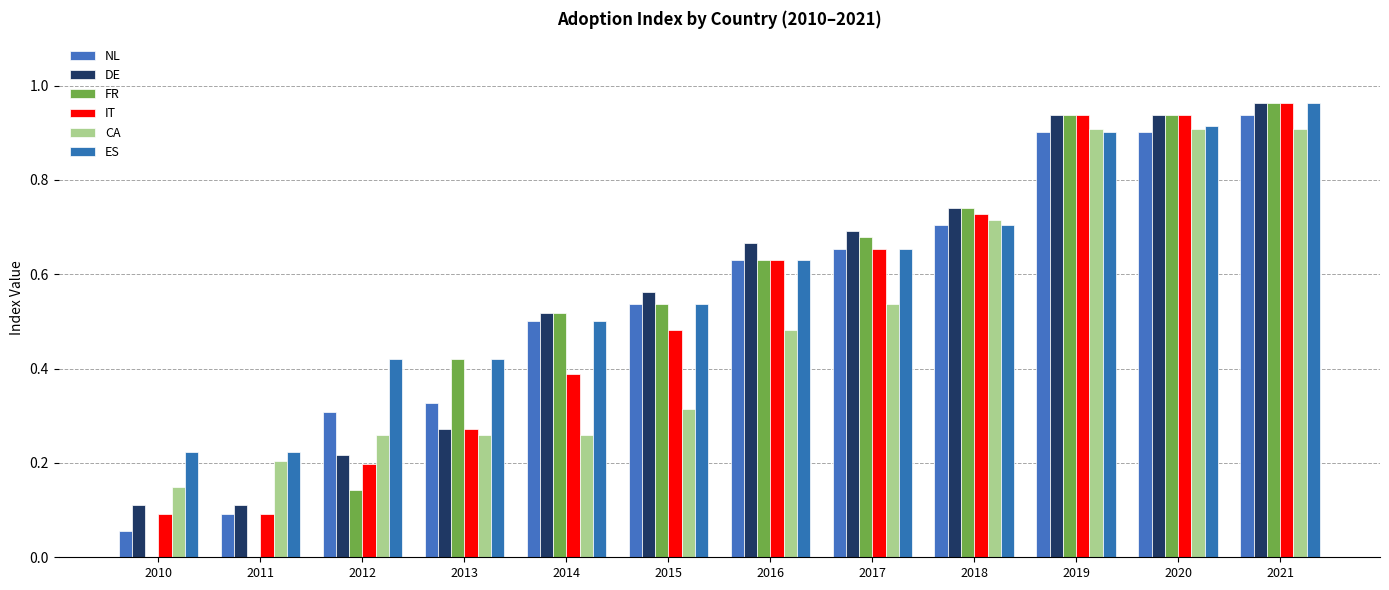

Reading right to left, extract all data points from this chart.

NL: 0.9	0.9	0.9	0.7	0.7	0.6	0.5	0.5	0.3	0.3	0.1	0.1
DE: 1.0	0.9	0.9	0.7	0.7	0.7	0.6	0.5	0.3	0.2	0.1	0.1
FR: 1.0	0.9	0.9	0.7	0.7	0.6	0.5	0.5	0.4	0.1	0.0	0.0
IT: 1.0	0.9	0.9	0.7	0.7	0.6	0.5	0.4	0.3	0.2	0.1	0.1
CA: 0.9	0.9	0.9	0.7	0.5	0.5	0.3	0.3	0.3	0.3	0.2	0.1
ES: 1.0	0.9	0.9	0.7	0.7	0.6	0.5	0.5	0.4	0.4	0.2	0.2